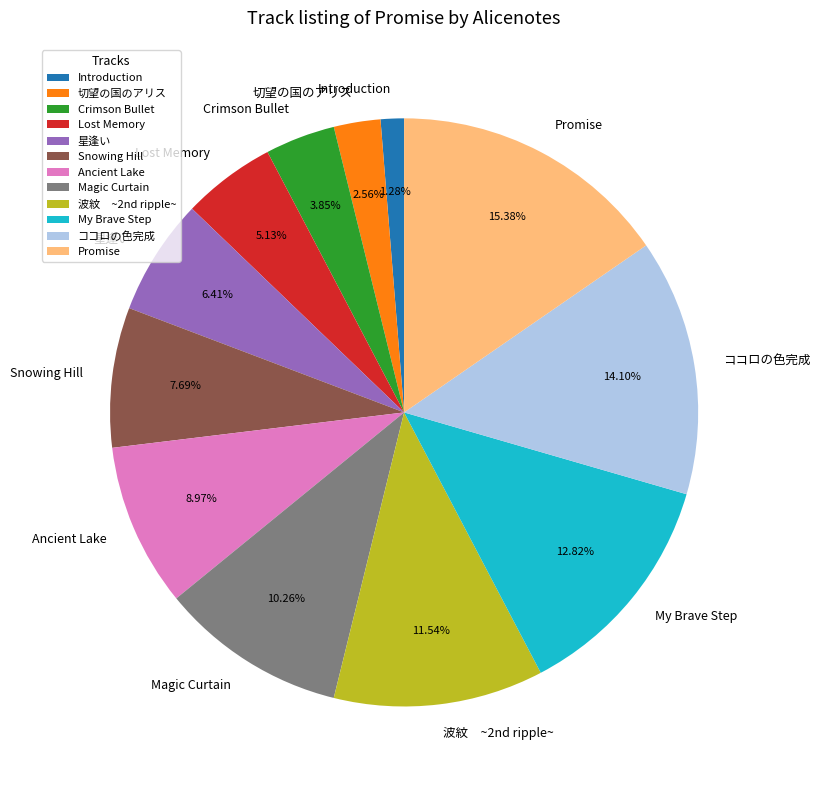

To the nearest percent, what portion does 星逢い represent?

6%